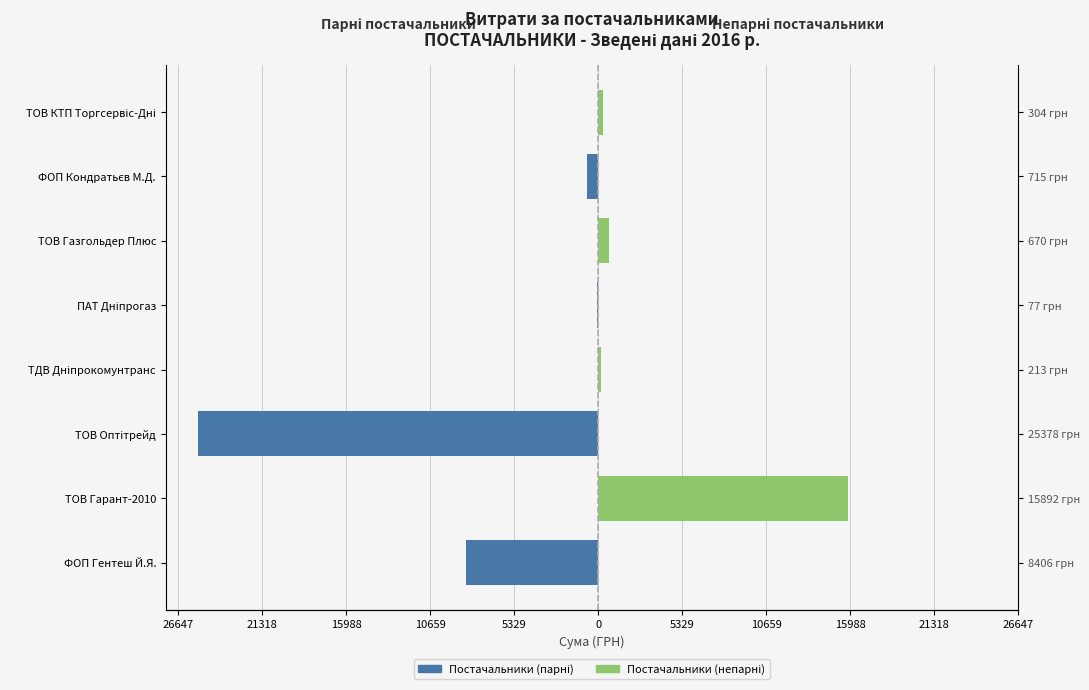

Rank the series by their maximum value, from lowest to highest.

Постачальники (парні), Постачальники (непарні)